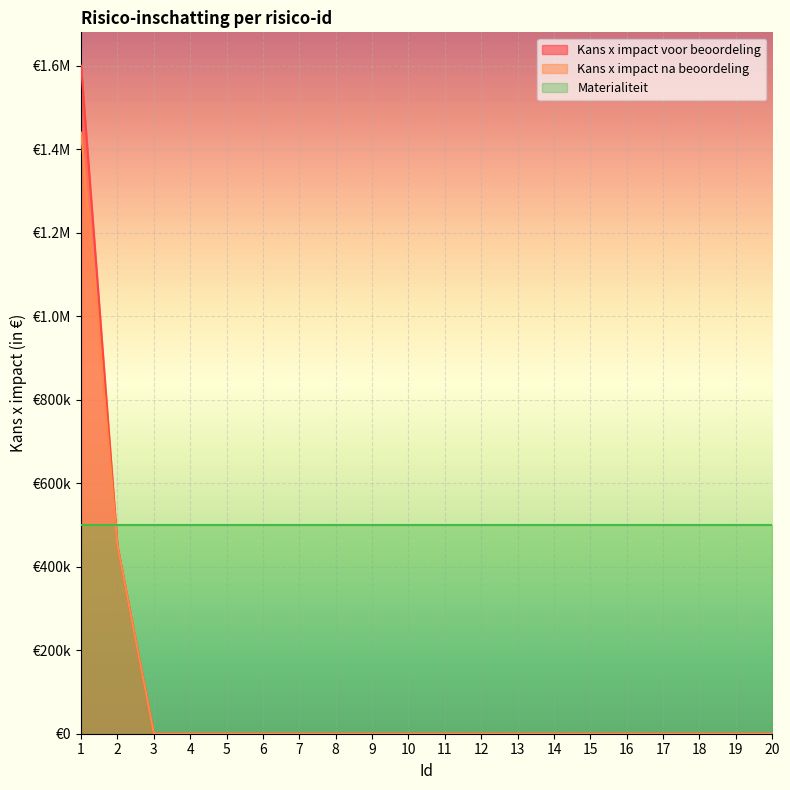

True or false: Kans x impact na beoordeling has more than 2 interior local peaks.

False